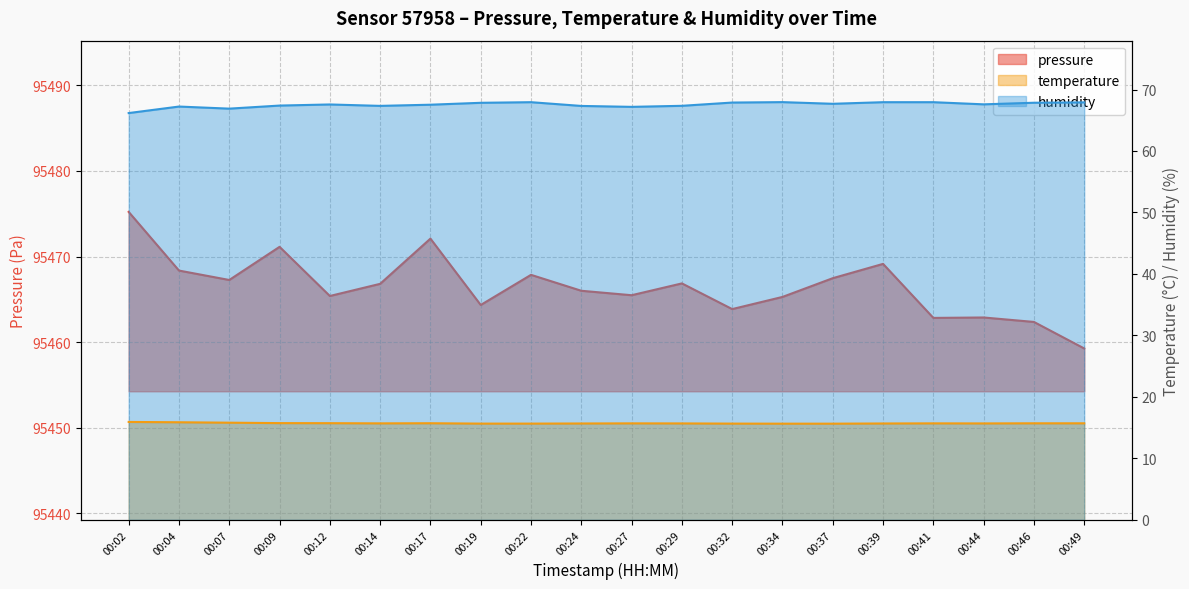

How many values in the pressure series are below 95466?

9